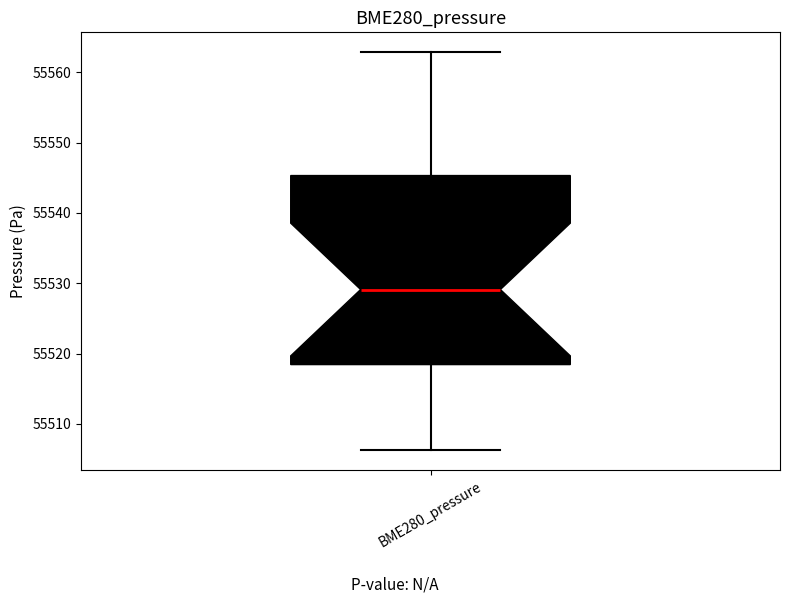

Where does the upper whisker of the box for BME280_pressure end on the y-axis? The values are not printed on the chart, so give them approximately, as read against the axis.

55563